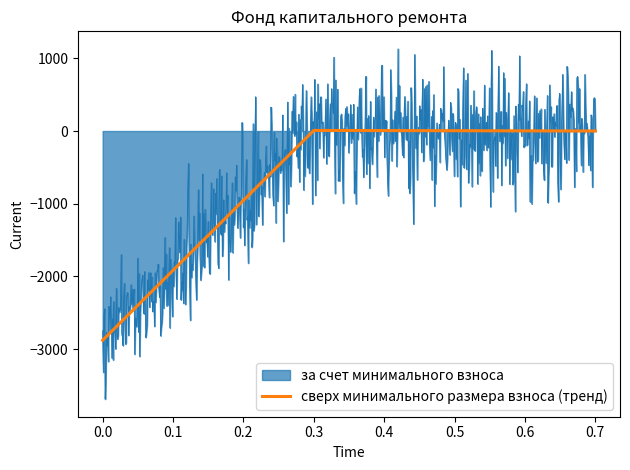

What is the greatest value displayed?

1130.7